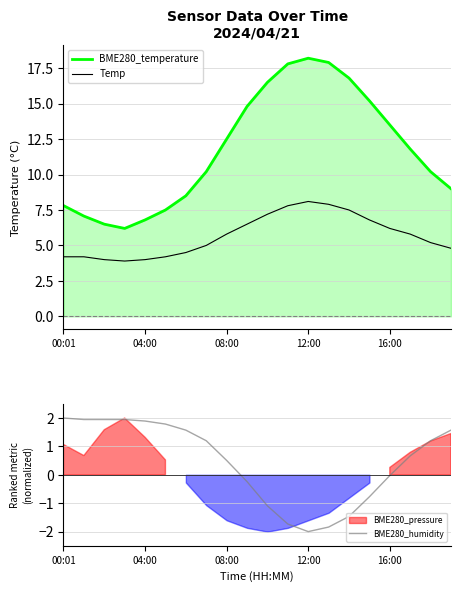

Which series changed the most between 10 and 11?

BME280_temperature